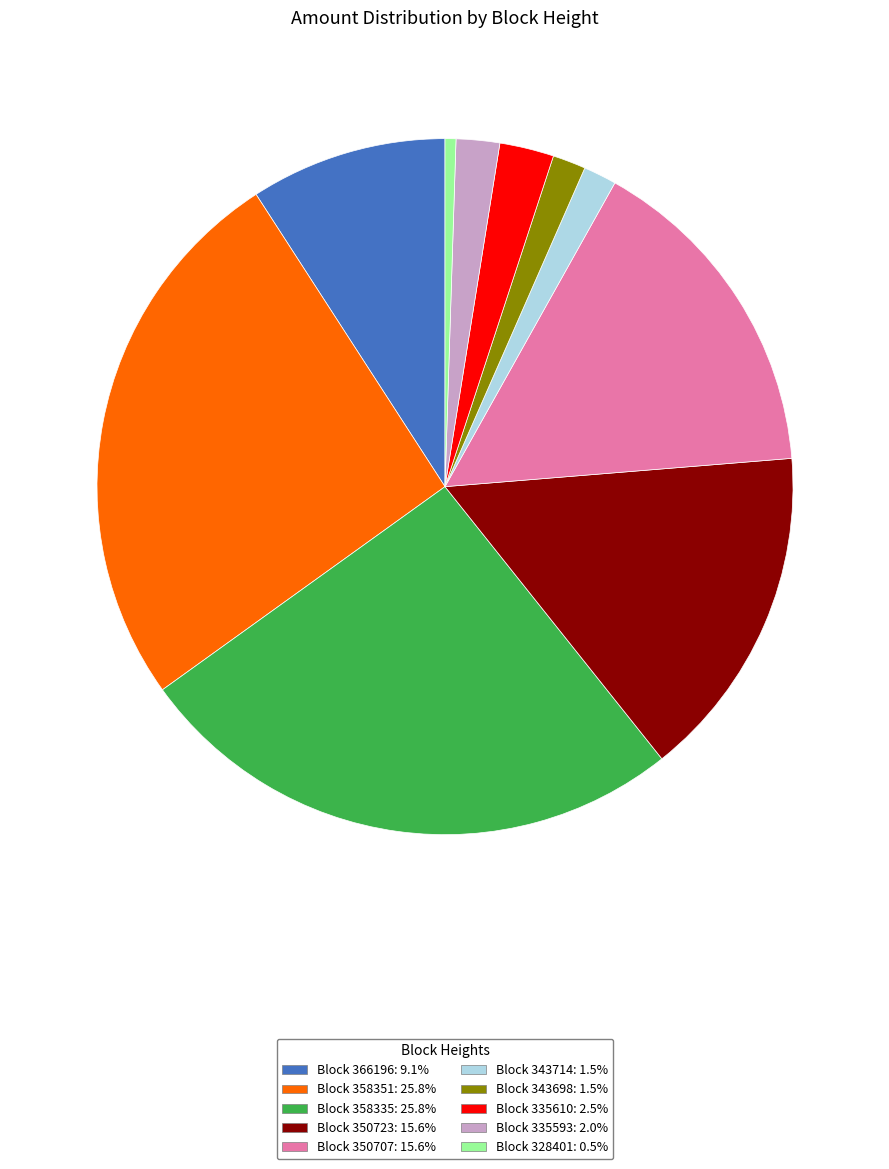

What is the ratio of the value at Block 343714: 1.5% to the value at Block 335593: 2.0%?

0.8